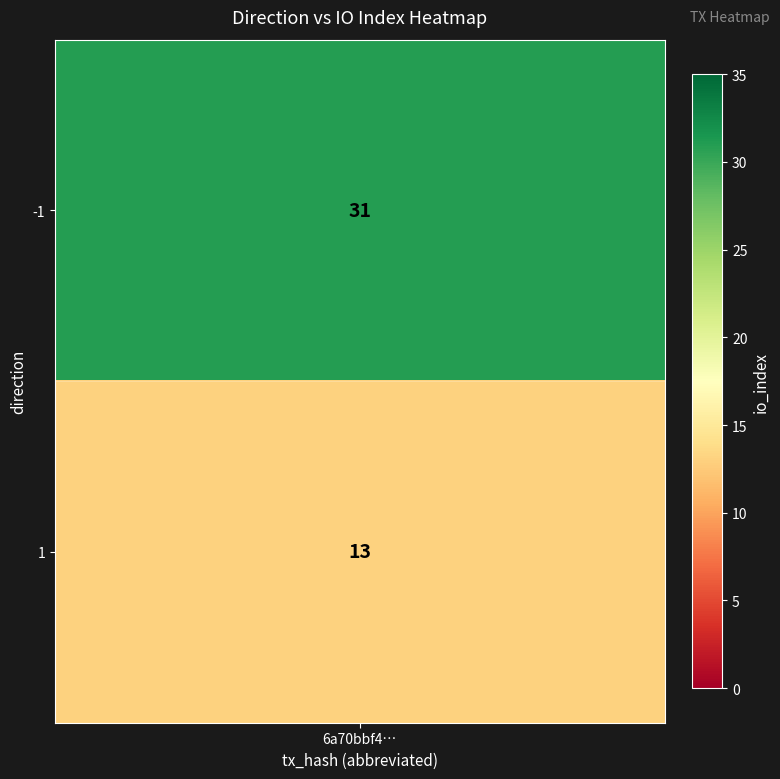

What is the change in value from -1 to 1?

-18